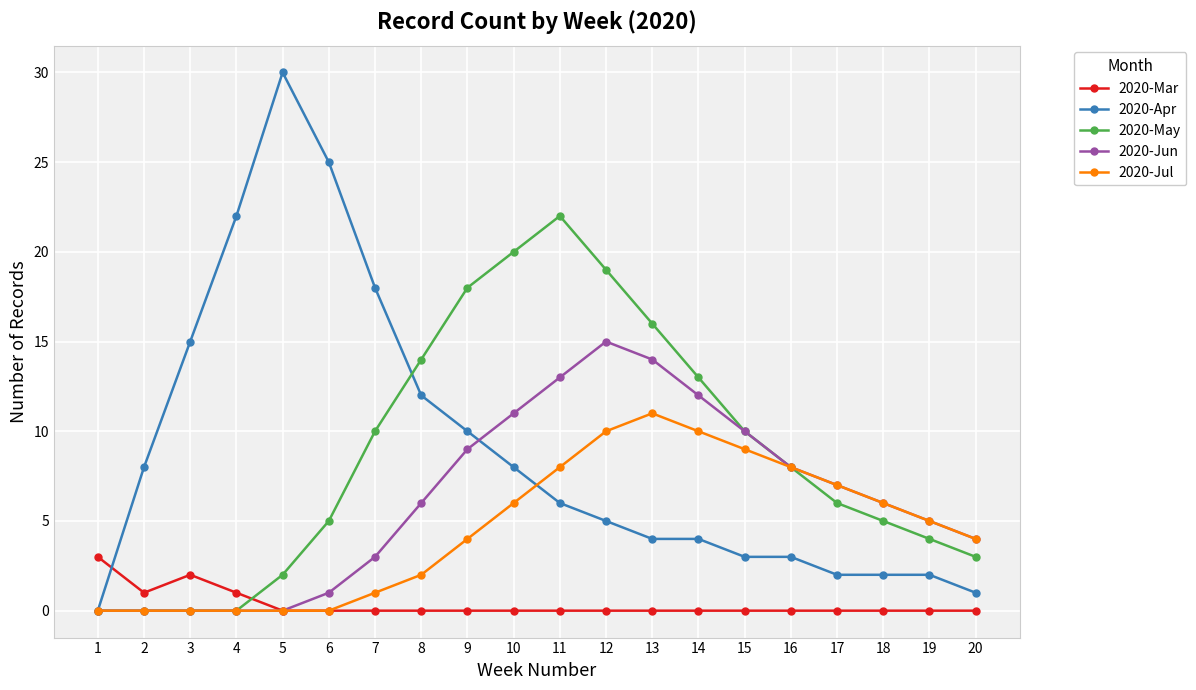

What is the maximum value for 2020-May?

22